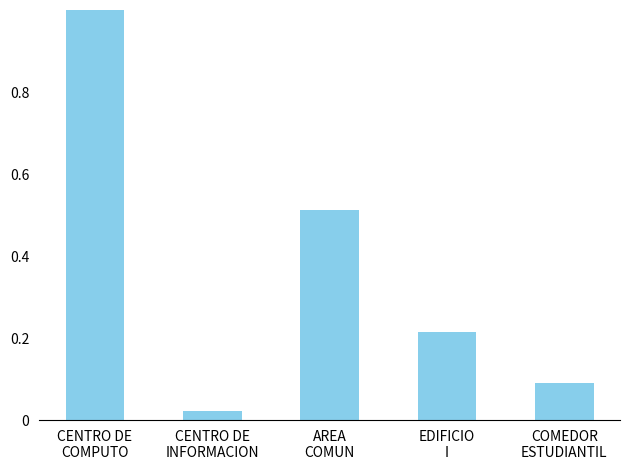

How many data points does each series have?

5